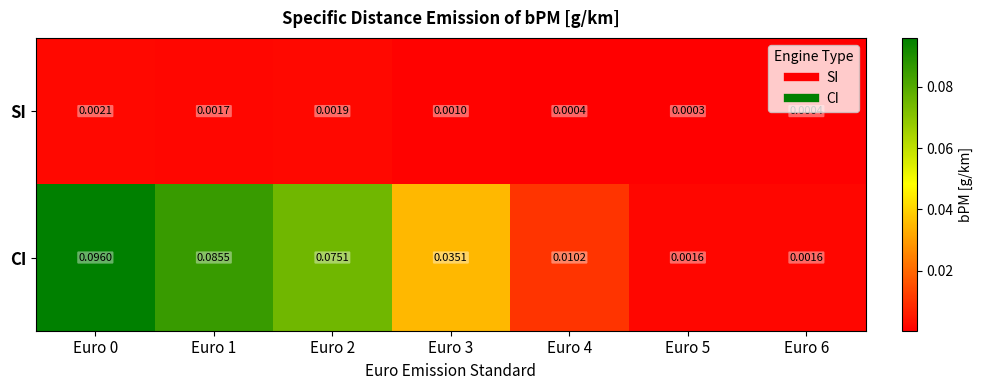

Which series has the largest total across all categories?

CI